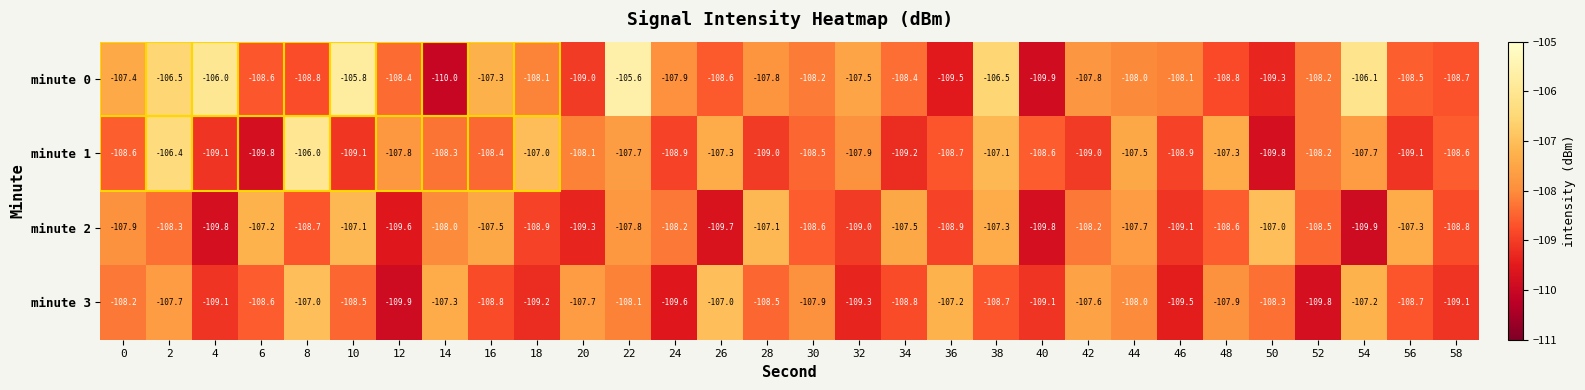

True or false: minute 0 has a value of -108.4 at 34.

True